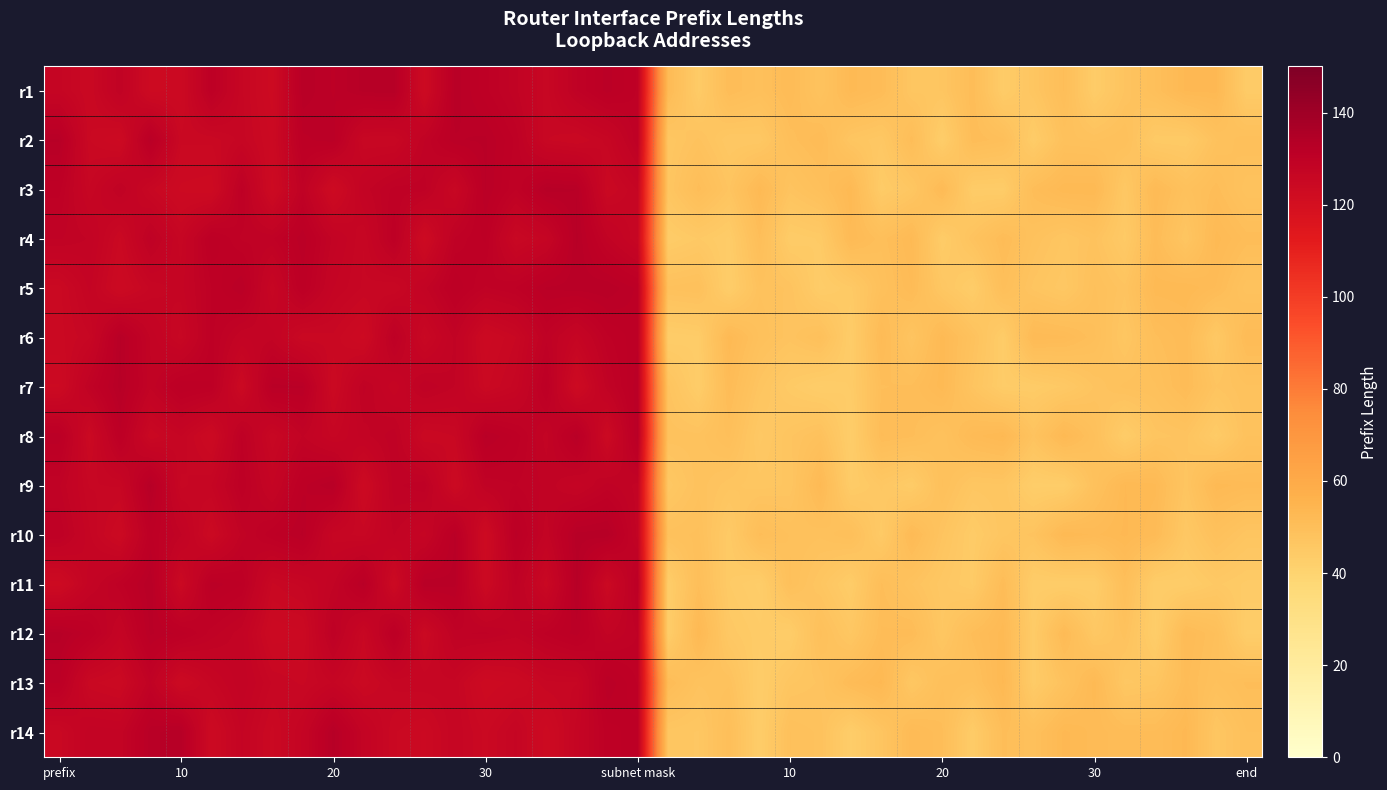

Reading left to right, transcribe all the data shown in this chart.

r1: 126.7	124.8	128.9	123.3	123.9	130.7	126.1	123.3	132.3	131.2	132.6	132.9	123.4	132.2	130.3	128.5	125.7	129.5	131.5	130.0	51.9	44.3	51.0	49.6	51.6	48.0	52.4	51.1	46.7	46.9	50.9	43.8	46.8	50.5	43.7	47.6	49.8	52.9	53.0	44.1
r2: 132.5	124.8	123.5	132.1	125.0	125.0	126.3	124.1	131.1	131.6	125.5	125.4	128.9	131.8	132.0	129.9	125.4	124.8	126.2	130.0	46.4	48.2	45.7	45.8	50.0	51.6	46.9	45.8	50.8	43.1	50.9	50.0	43.8	48.8	48.5	49.2	44.6	44.5	48.6	49.7
r3: 130.3	126.0	129.1	125.6	123.5	123.1	130.3	123.3	129.3	123.1	128.0	129.7	129.8	125.6	131.9	129.5	132.7	132.4	124.7	126.6	46.8	50.7	47.4	52.5	47.7	49.6	52.6	44.2	46.4	52.1	43.9	43.7	50.8	52.6	52.7	45.8	52.1	48.9	50.7	48.2
r4: 129.0	128.2	124.7	129.6	126.3	131.2	129.4	129.4	131.7	128.1	126.0	130.6	123.2	129.6	130.8	125.2	126.9	132.5	128.6	125.9	43.9	45.2	43.8	50.4	44.0	44.6	52.1	50.0	52.3	43.9	47.9	51.2	48.6	46.7	48.2	44.9	51.2	46.8	52.4	50.7
r5: 124.6	127.3	123.7	126.1	126.9	130.1	131.9	126.1	131.0	127.2	125.8	125.4	128.1	131.2	129.4	130.1	131.9	132.1	132.4	131.1	48.8	49.2	43.3	48.5	47.9	43.7	45.0	49.3	51.6	46.2	43.6	50.1	47.2	45.9	49.3	47.6	52.5	52.7	51.5	48.2
r6: 124.6	125.9	132.5	128.2	125.7	130.3	127.7	128.1	124.9	125.2	123.4	130.3	125.3	128.6	123.8	125.4	129.3	126.7	130.0	131.1	43.4	43.9	52.6	49.1	47.7	49.4	43.7	51.8	47.3	52.5	48.5	43.8	52.1	51.7	50.0	46.5	50.3	51.4	45.5	51.5
r7: 123.6	129.1	132.7	128.5	131.3	130.7	124.2	132.1	131.9	124.2	129.1	126.7	129.5	128.3	124.6	126.3	130.9	123.2	128.7	131.7	47.7	43.5	51.4	47.2	44.7	43.3	44.0	50.4	50.5	52.5	47.4	43.8	44.1	45.2	47.5	48.8	49.1	51.4	47.5	48.5
r8: 131.7	124.4	131.1	124.8	126.6	123.7	130.1	125.5	128.4	126.4	128.0	129.3	124.7	125.4	132.0	130.5	128.0	132.3	124.0	132.1	48.4	48.3	50.0	45.5	47.3	48.9	43.2	51.0	50.5	48.7	51.9	52.9	47.9	52.6	49.3	43.8	47.2	47.7	44.3	48.6
r9: 129.0	125.9	126.0	132.7	125.8	126.6	130.6	127.1	131.1	132.4	123.5	129.3	129.9	123.9	129.1	129.5	128.8	127.3	129.2	128.1	45.9	48.4	47.1	46.6	47.0	52.4	43.9	45.8	44.0	49.3	46.5	46.7	43.1	43.1	48.8	52.7	52.3	47.1	52.5	51.8
r10: 130.1	126.7	124.0	130.8	128.4	124.2	128.6	130.6	132.0	126.2	125.8	128.4	126.9	132.0	123.1	131.5	127.9	132.7	132.9	128.0	48.9	49.4	44.7	50.6	49.2	48.8	49.8	44.8	52.0	47.5	44.2	46.7	47.7	52.7	52.0	52.9	51.7	45.7	49.1	47.0
r11: 123.2	127.6	129.8	132.4	124.4	131.6	130.7	125.3	126.2	128.2	132.1	123.9	132.4	132.0	124.0	129.6	125.0	132.6	124.4	131.0	43.3	50.3	44.6	43.1	49.4	46.9	43.7	50.5	48.1	45.9	44.4	51.1	43.6	43.4	43.5	50.0	43.5	43.6	45.3	44.3
r12: 132.7	130.9	127.4	131.9	131.0	129.2	127.9	123.8	124.1	130.0	125.4	131.4	124.4	129.3	129.6	128.7	130.2	131.5	128.2	129.5	43.4	52.8	45.5	44.2	43.5	49.4	46.2	51.1	51.3	46.3	50.6	52.5	44.2	51.9	45.8	48.4	43.3	51.6	49.7	43.3
r13: 131.3	125.0	124.2	129.0	123.7	126.3	128.2	125.9	125.3	126.6	124.4	126.2	126.4	126.4	123.1	123.9	125.8	125.9	131.8	130.0	51.2	48.2	48.5	43.5	46.7	47.6	51.4	52.9	46.2	49.7	49.2	52.9	44.2	48.3	52.5	46.1	46.8	51.1	49.2	50.6
r14: 125.1	128.1	128.0	132.2	132.9	123.6	127.3	124.6	127.3	132.7	127.9	124.9	124.1	126.5	124.6	126.7	123.2	126.9	130.4	131.0	46.6	46.2	50.1	43.4	49.3	48.5	43.2	47.1	52.0	50.5	44.0	50.5	49.5	52.9	51.9	51.1	51.1	53.0	46.6	49.2